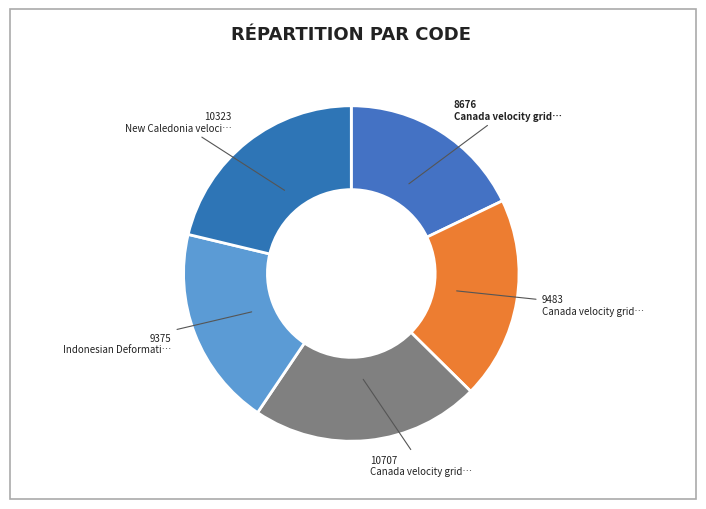

How many segments does this pie chart have?

5